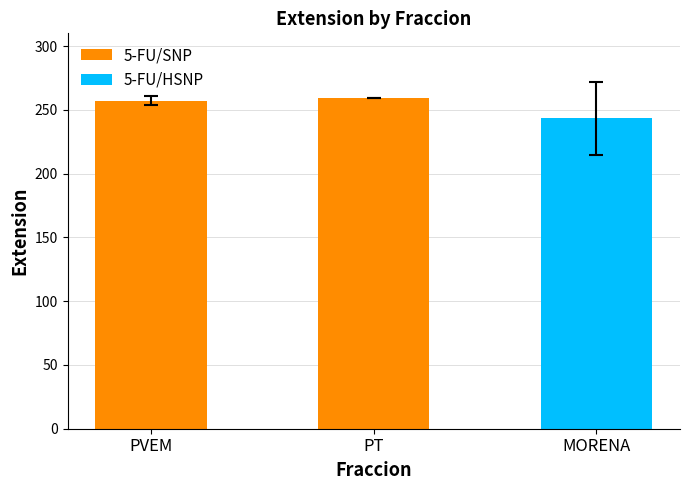

The value of 5-FU/SNP at PVEM is 154.5. True or false?

False